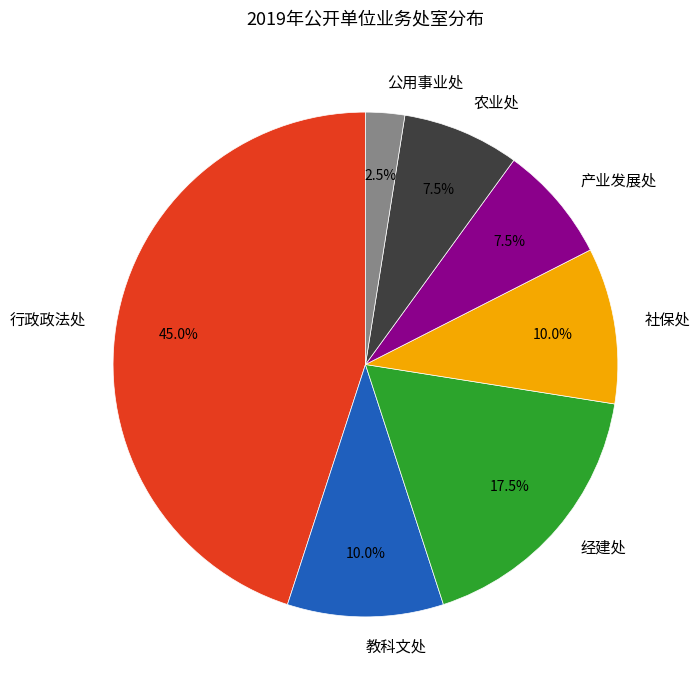

Does 教科文处 represent more than half of the total?

No